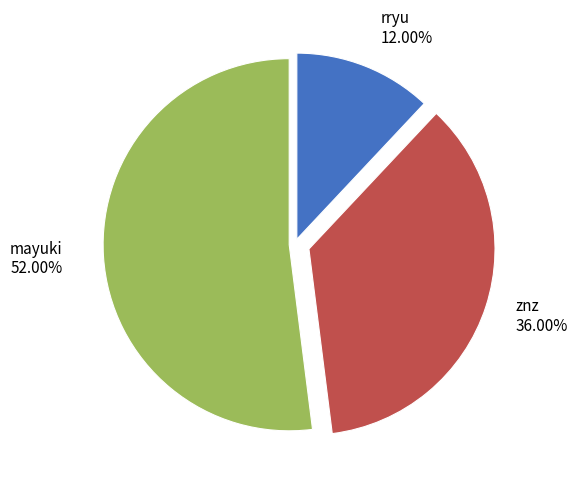

Is it true that rryu is 12% of the pie?

True